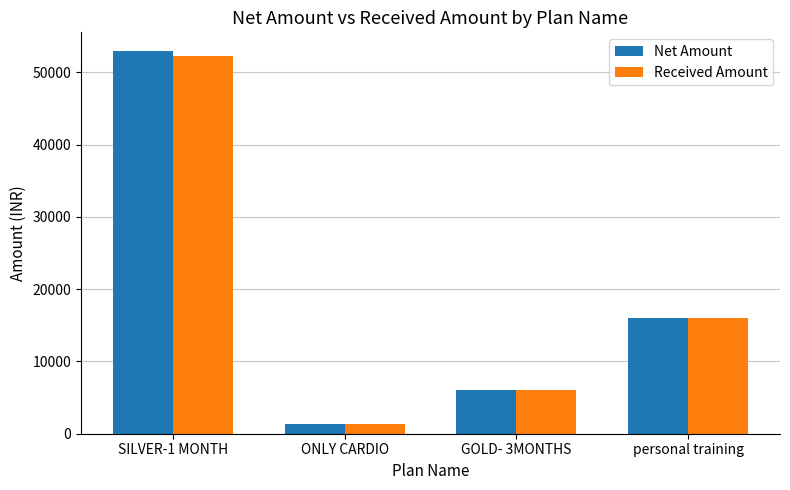

The value of Net Amount at SILVER-1 MONTH is 52900. True or false?

True